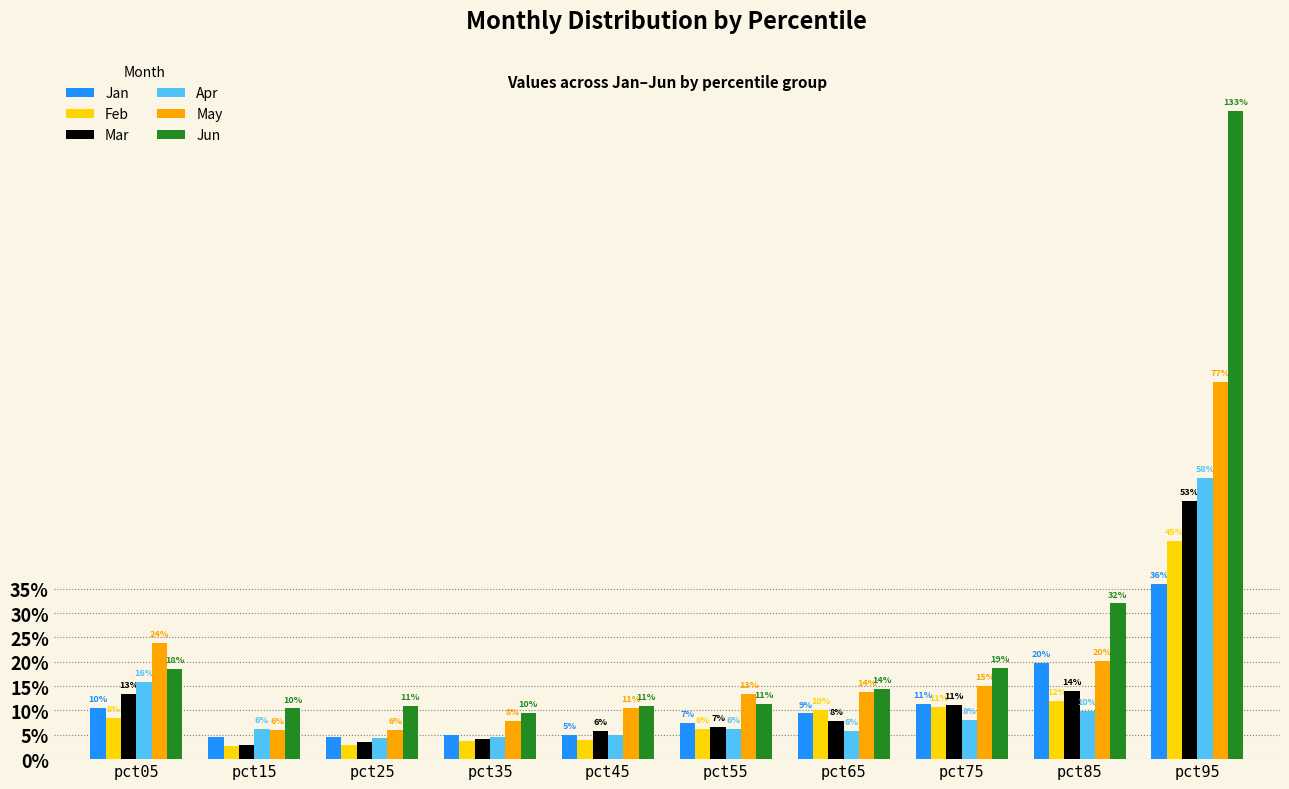

Does the chart contain any negative values?

No